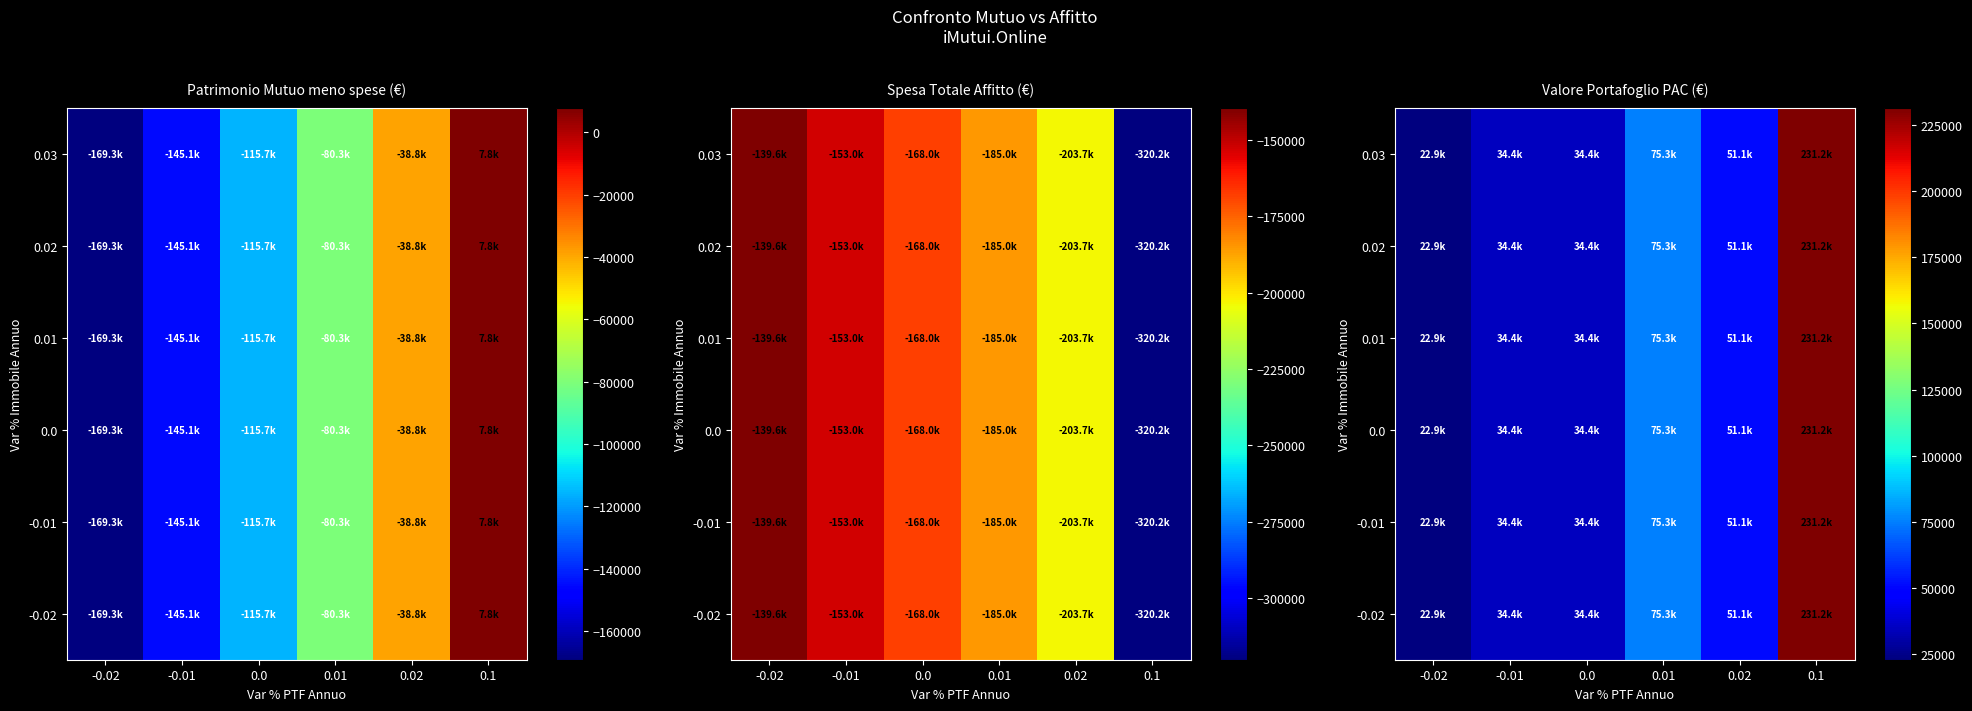

At which category does the chart reach its minimum across all series?

-0.02